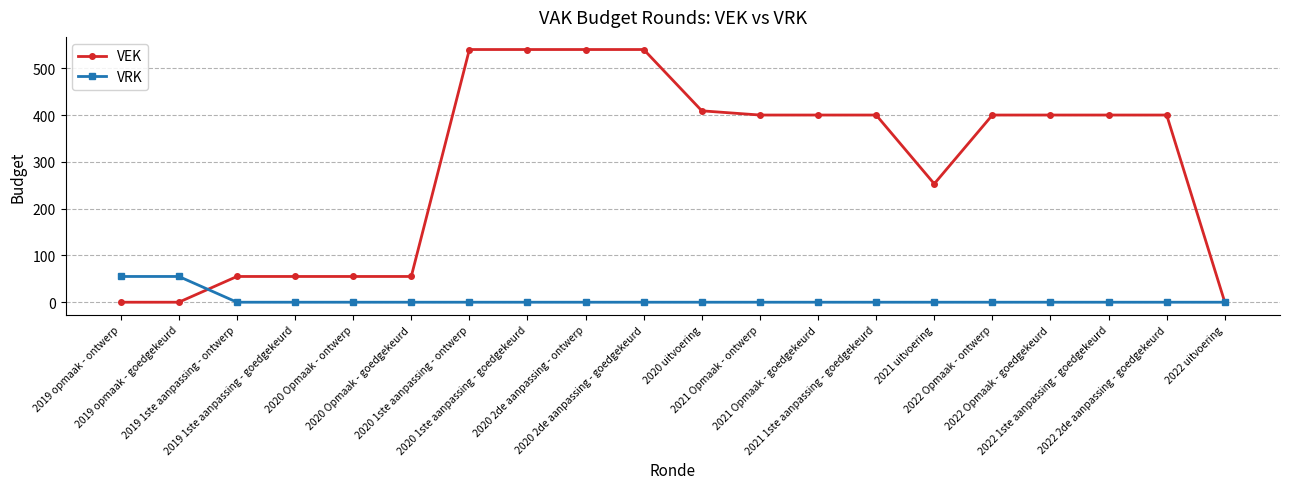

List the series in order of their peak value, lowest first.

VRK, VEK